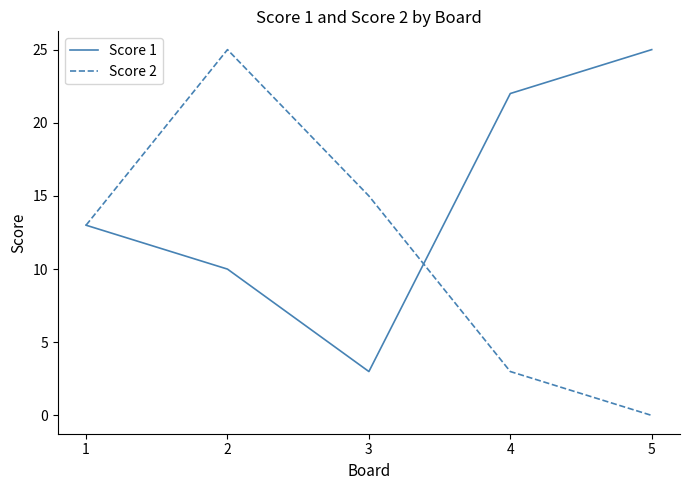

What is the sum of all Score 2 values?

56